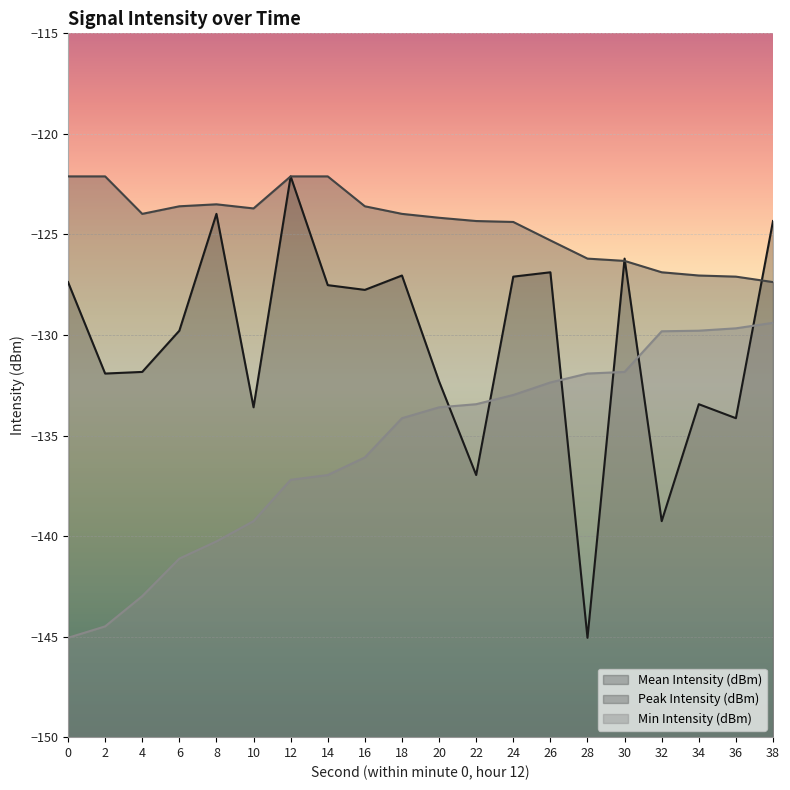

What is the difference between the second highest and minimum values in the Mean Intensity (dBm) series?

21.1